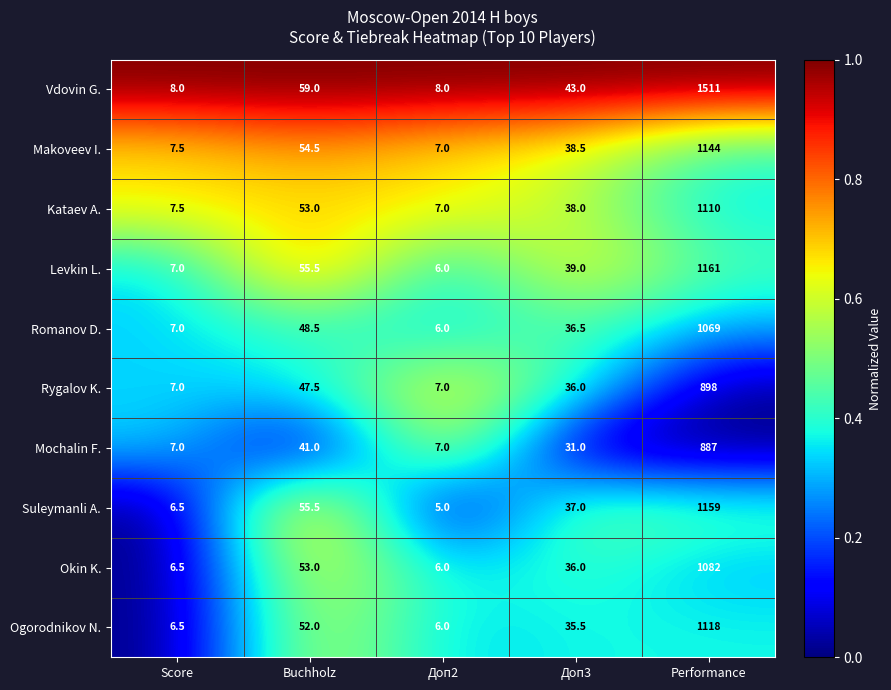

Is it true that Mochalin F. equals 887.0 at Performance?

True